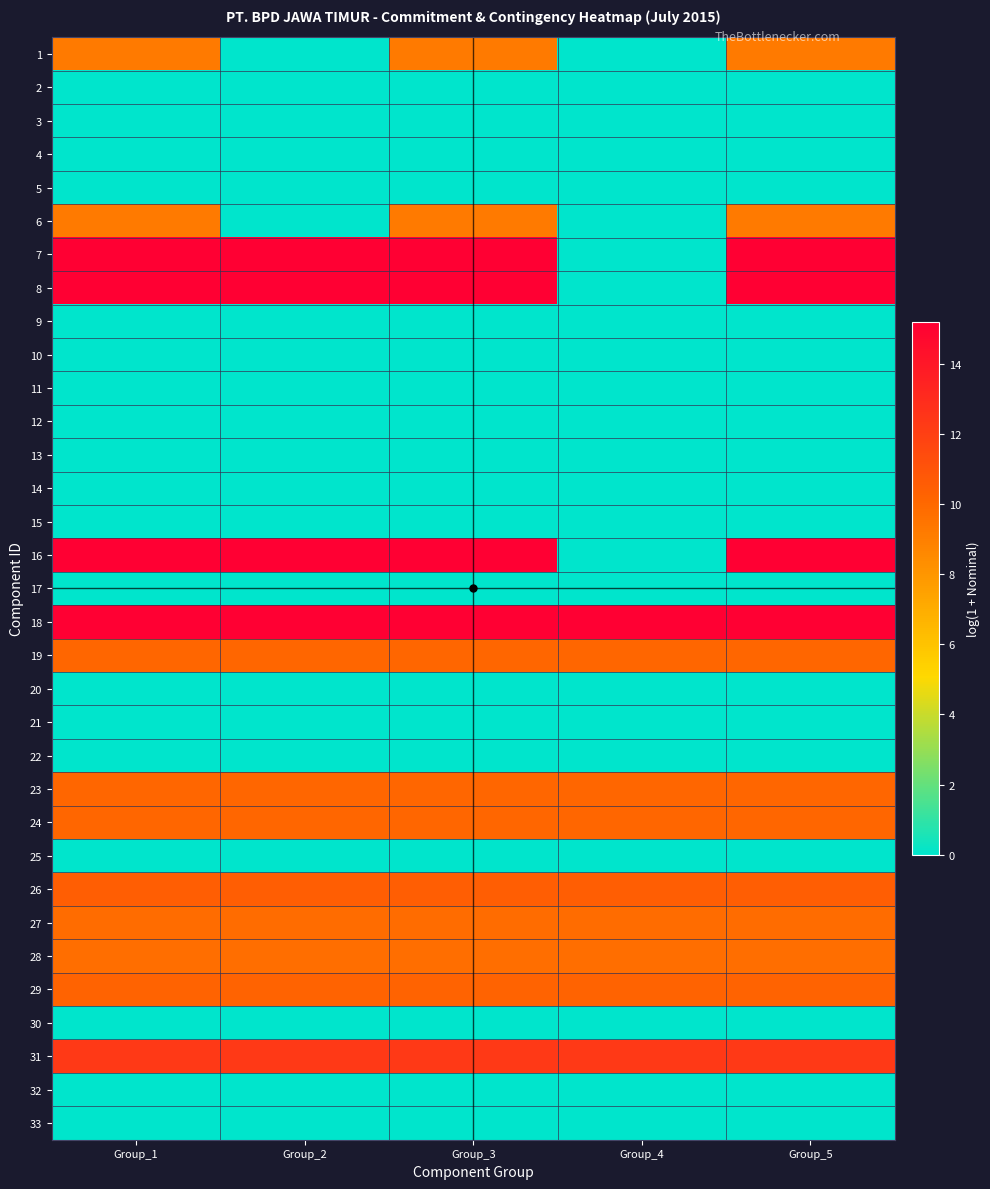

What is the greatest value displayed?

15.2